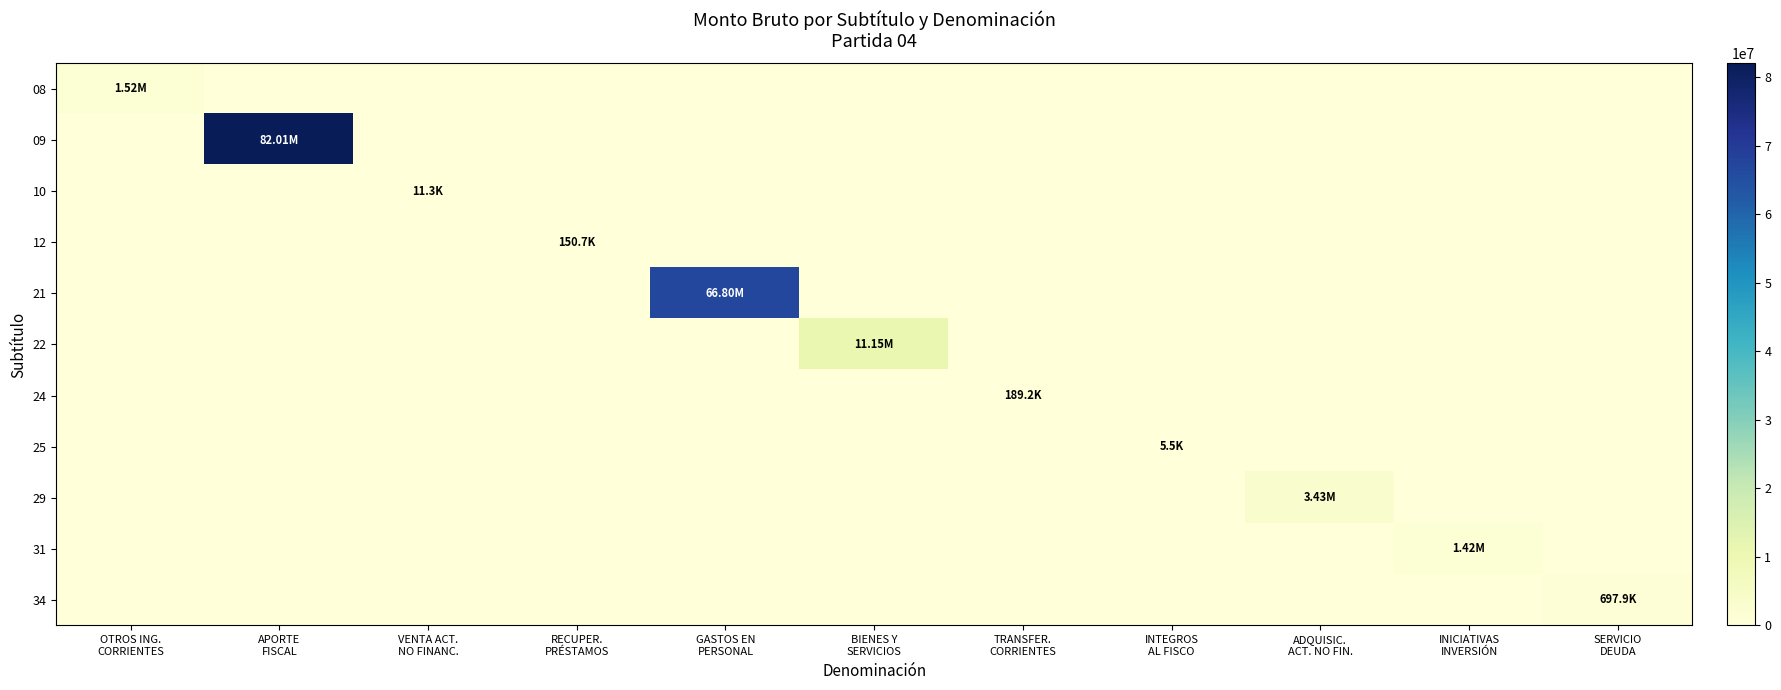

Rank the series at OTROS ING. CORRIENTES from highest to lowest value.

08, 09, 10, 12, 21, 22, 24, 25, 29, 31, 34